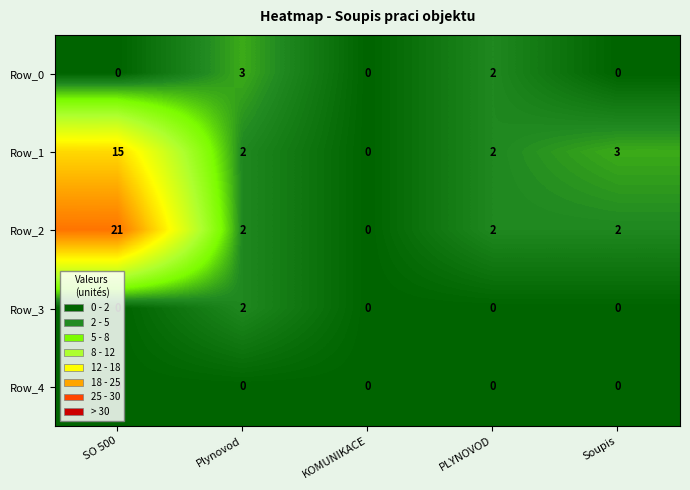

Count the number of data series in this chart.

5